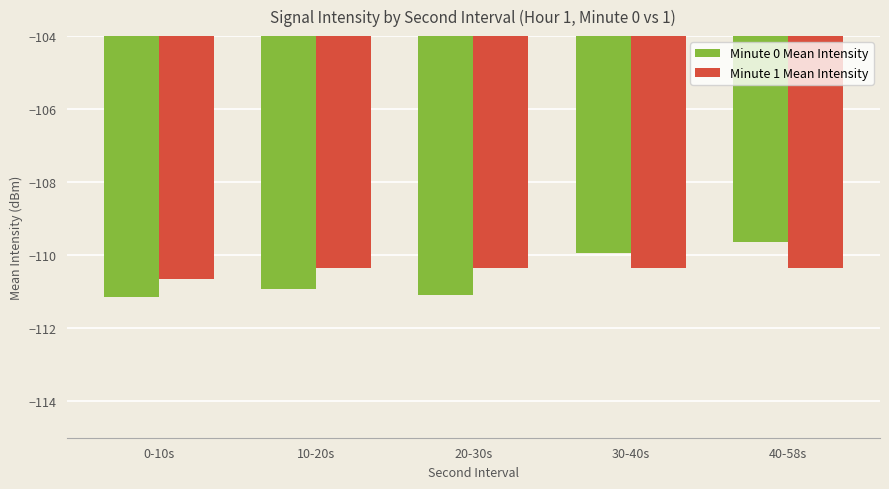

What is the minimum value for Minute 0 Mean Intensity?

-111.1